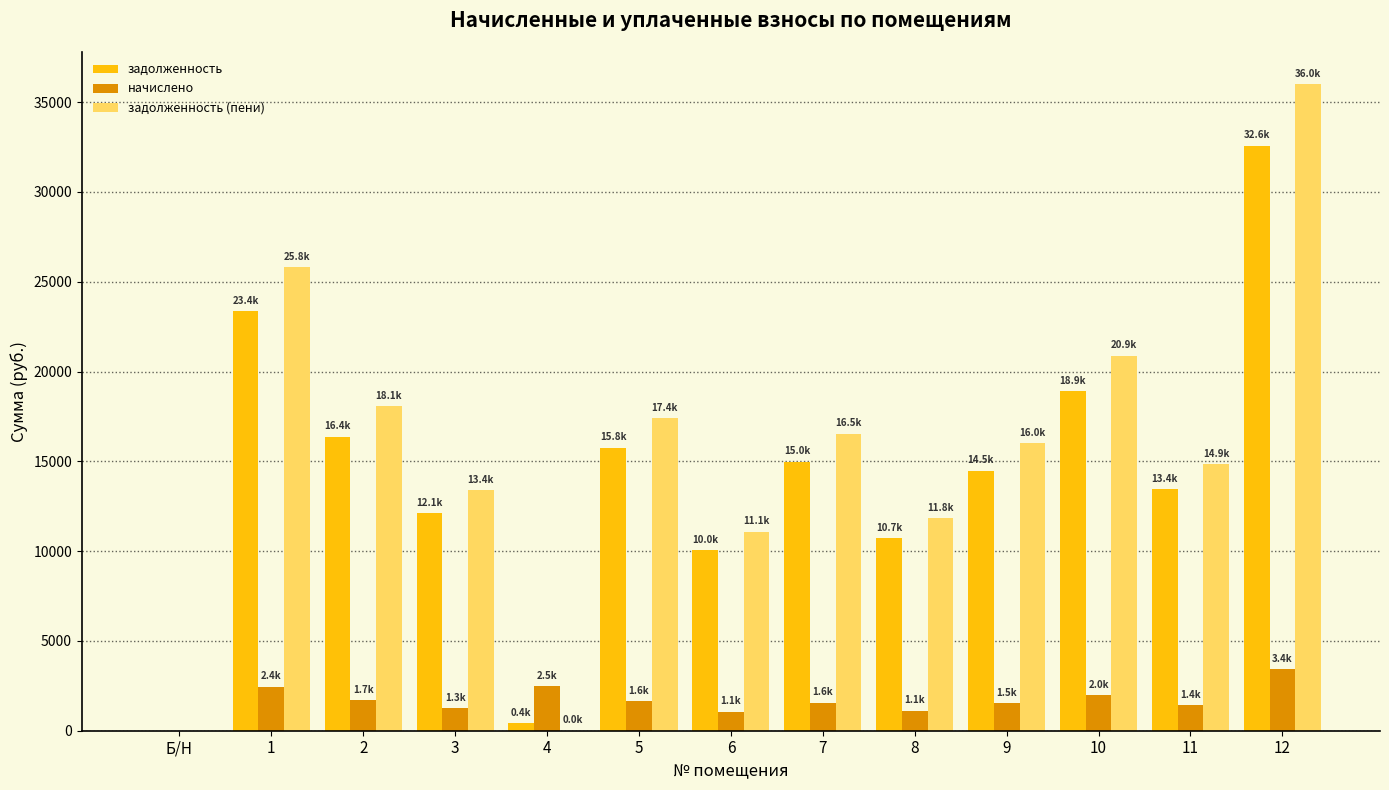

Is the value of начислено at 5 greater than the value of задолженность at 3?

No